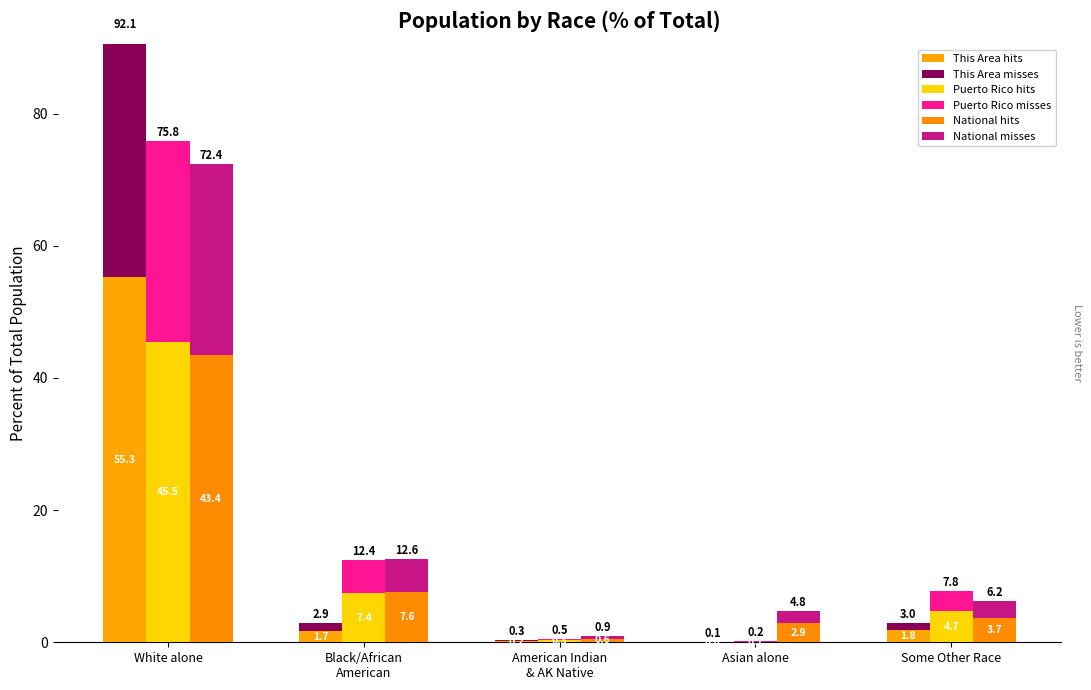

Between Asian alone and Some Other Race, which is larger?

Some Other Race